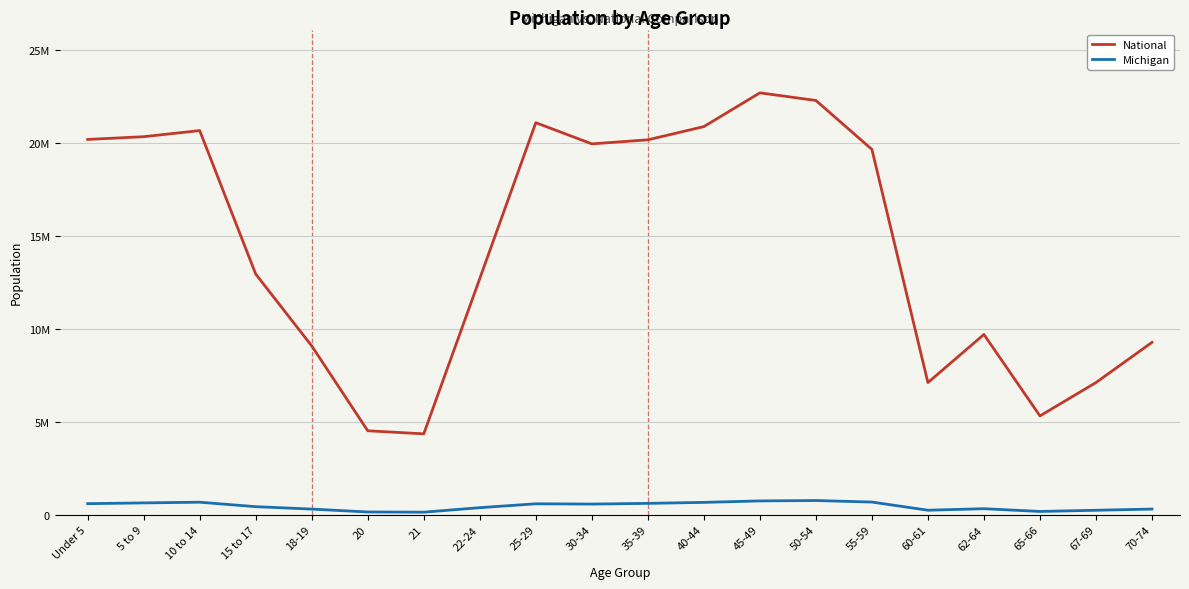

What is the difference between the maximum and minimum values in the Michigan series?

626968